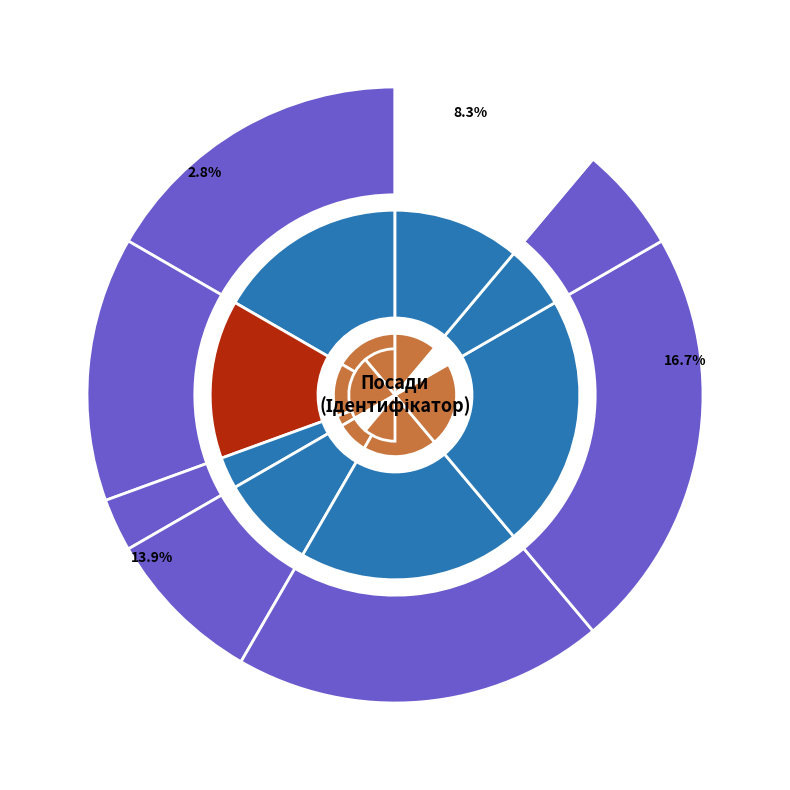

To the nearest percent, what is the average slice percentage?

12%